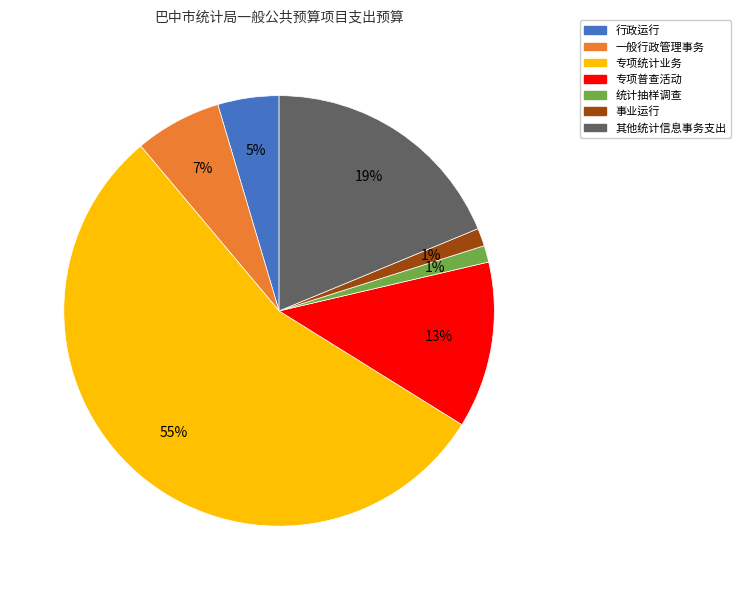

How many segments does this pie chart have?

7